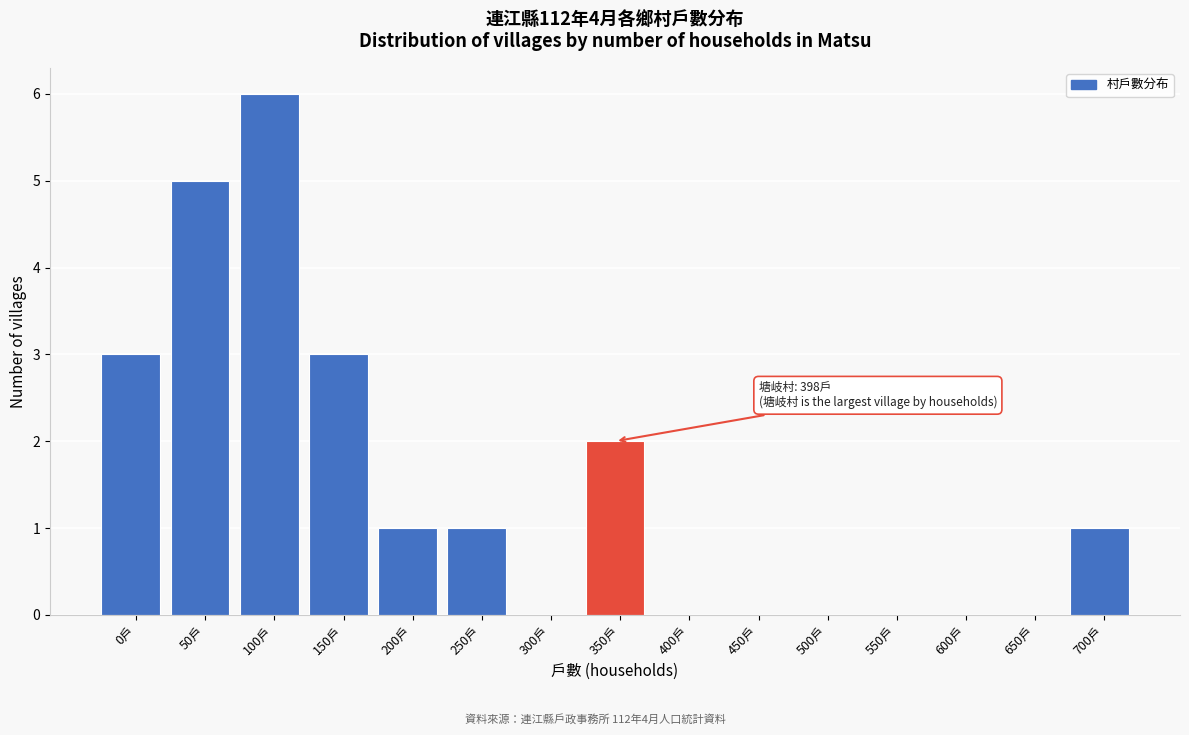

Reading left to right, what are all the values shown in this chart?

0戶=3	50戶=5	100戶=6	150戶=3	200戶=1	250戶=1	300戶=0	350戶=2	400戶=0	450戶=0	500戶=0	550戶=0	600戶=0	650戶=0	700戶=1